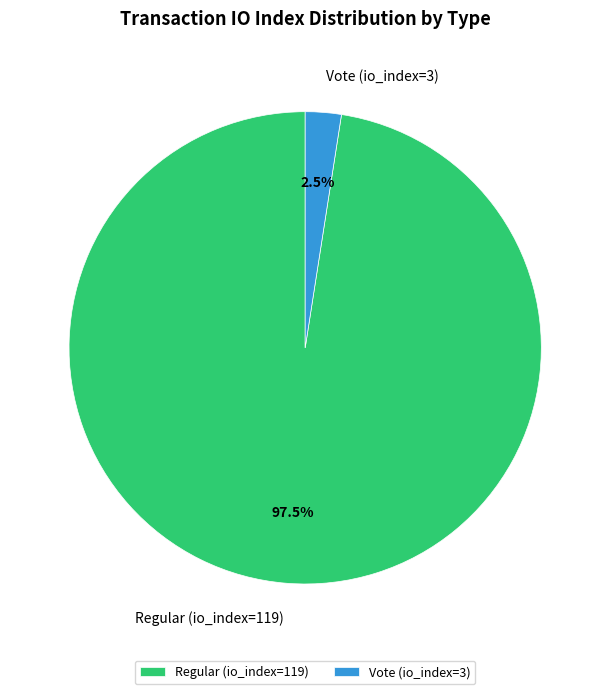

Combined, do Regular (io_index=119) and Vote (io_index=3) account for over 50%?

Yes